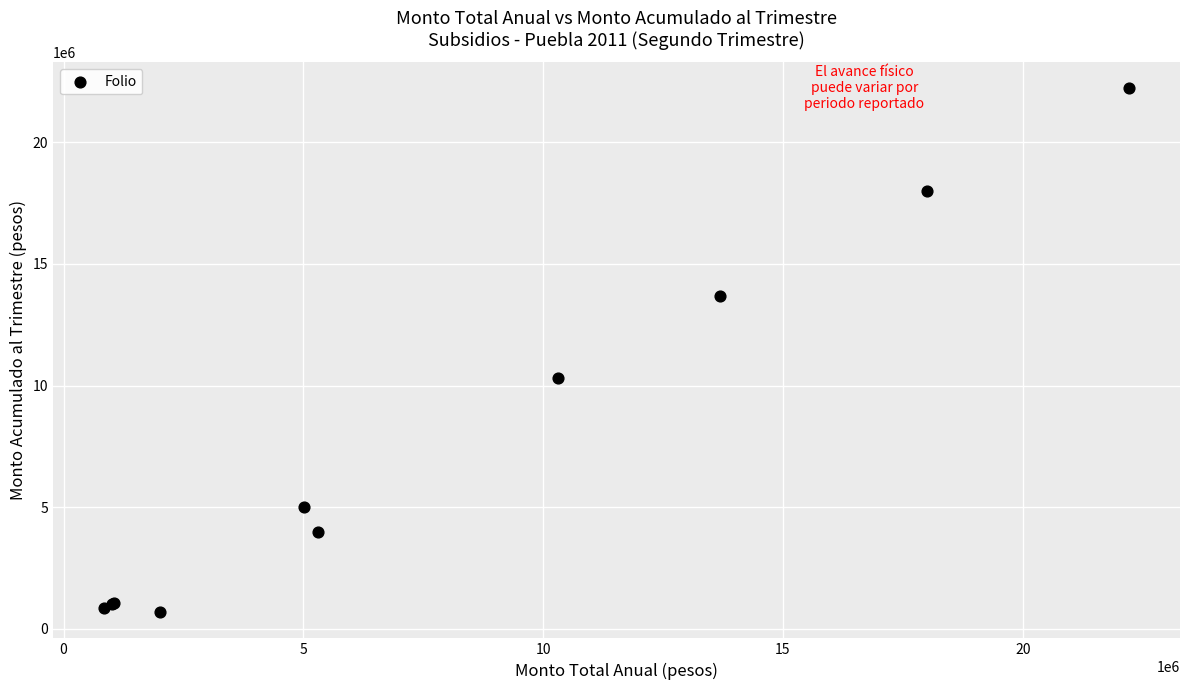

What Y value in the scatter plot is closest to 11449814?

10300145